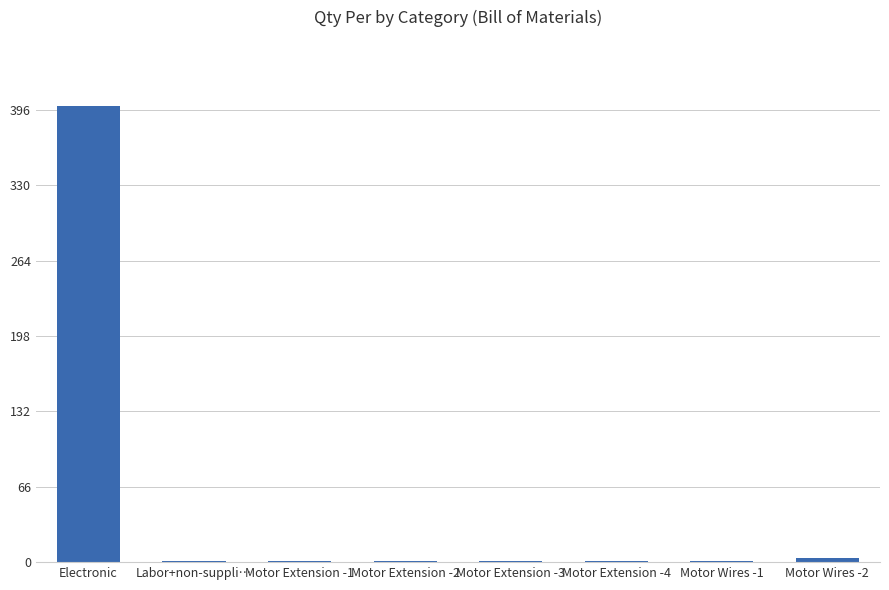

How many data points are above 1?

2